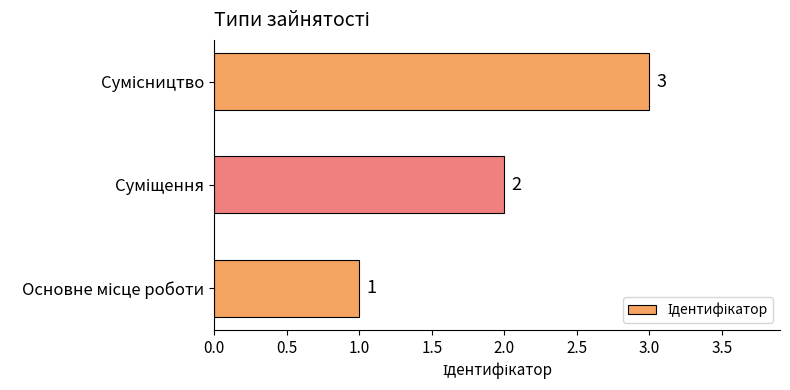

What is the greatest value displayed?

3